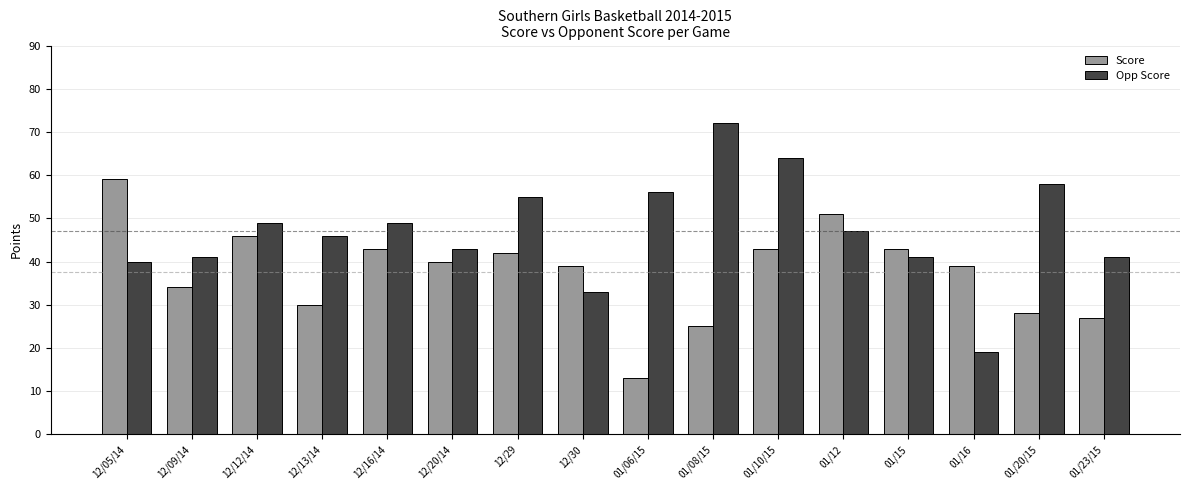

What is the spread (max minus min) of values at 01/23/15?

14